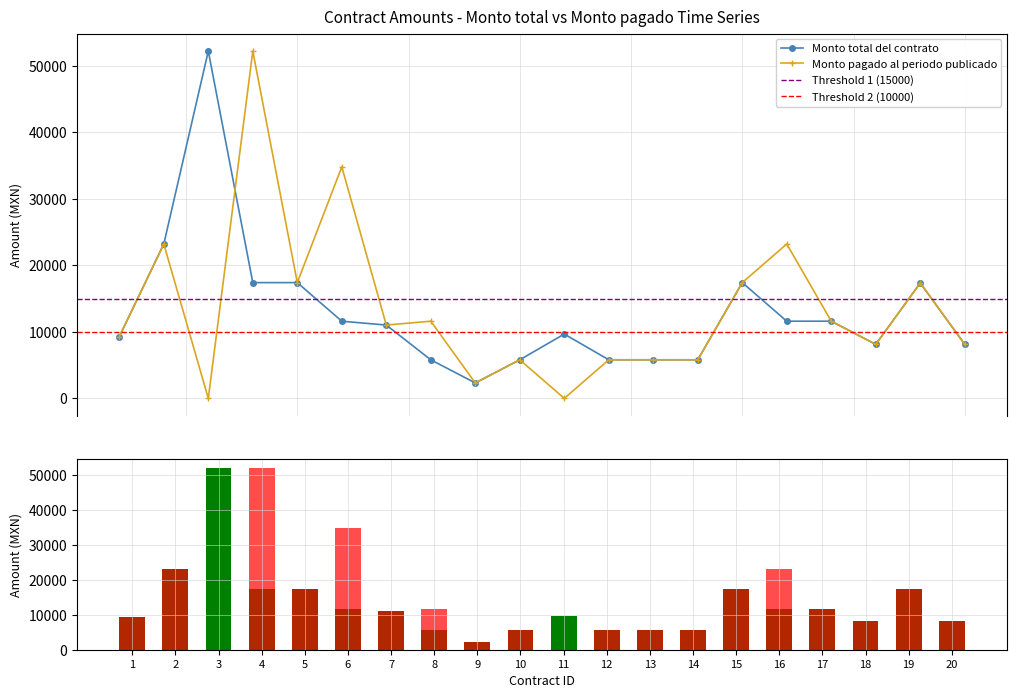

Reading left to right, transcribe all the data shown in this chart.

Monto total del contrato: 1=9280.0	2=23200.0	3=52200.0	4=17400.0	5=17400.0	6=11600.0	7=11020.0	8=5800.0	9=2320.0	10=5800.0	11=9666.3	12=5800.0	13=5800.0	14=5800.0	15=17400.0	16=11600.0	17=11600.0	18=8120.0	19=17342.0	20=8120.0
Monto pagado al periodo publicado: 1=9280.0	2=23200.0	3=0.0	4=52200.0	5=17400.0	6=34800.0	7=11020.0	8=11600.0	9=2320.0	10=5800.0	11=0.0	12=5800.0	13=5800.0	14=5800.0	15=17400.0	16=23200.0	17=11600.0	18=8120.0	19=17342.0	20=8120.0